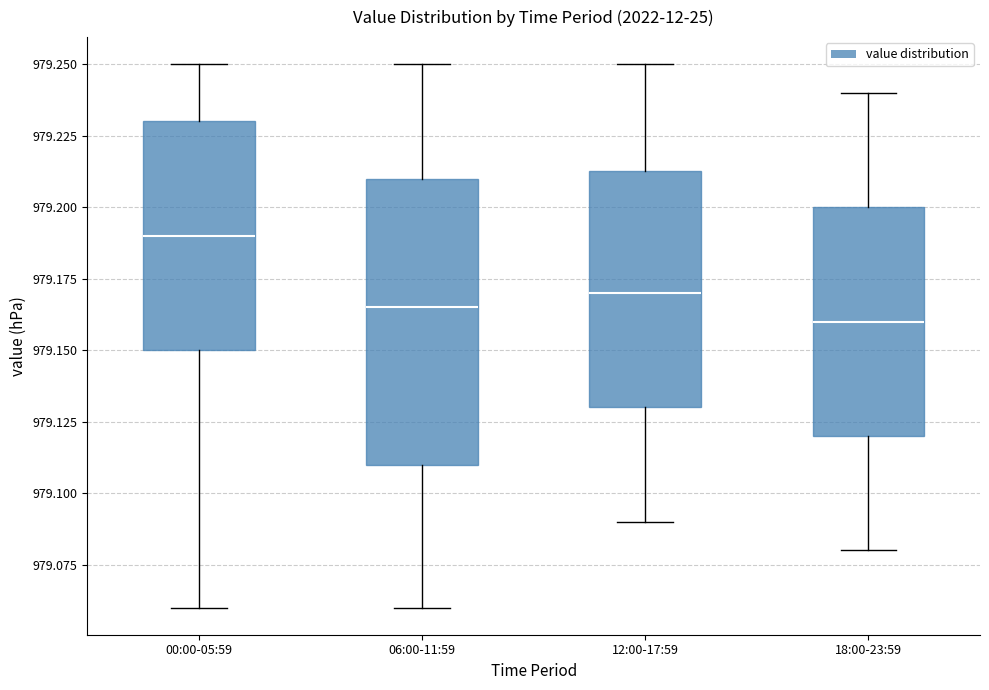

Which box's median line is the highest?

00:00-05:59